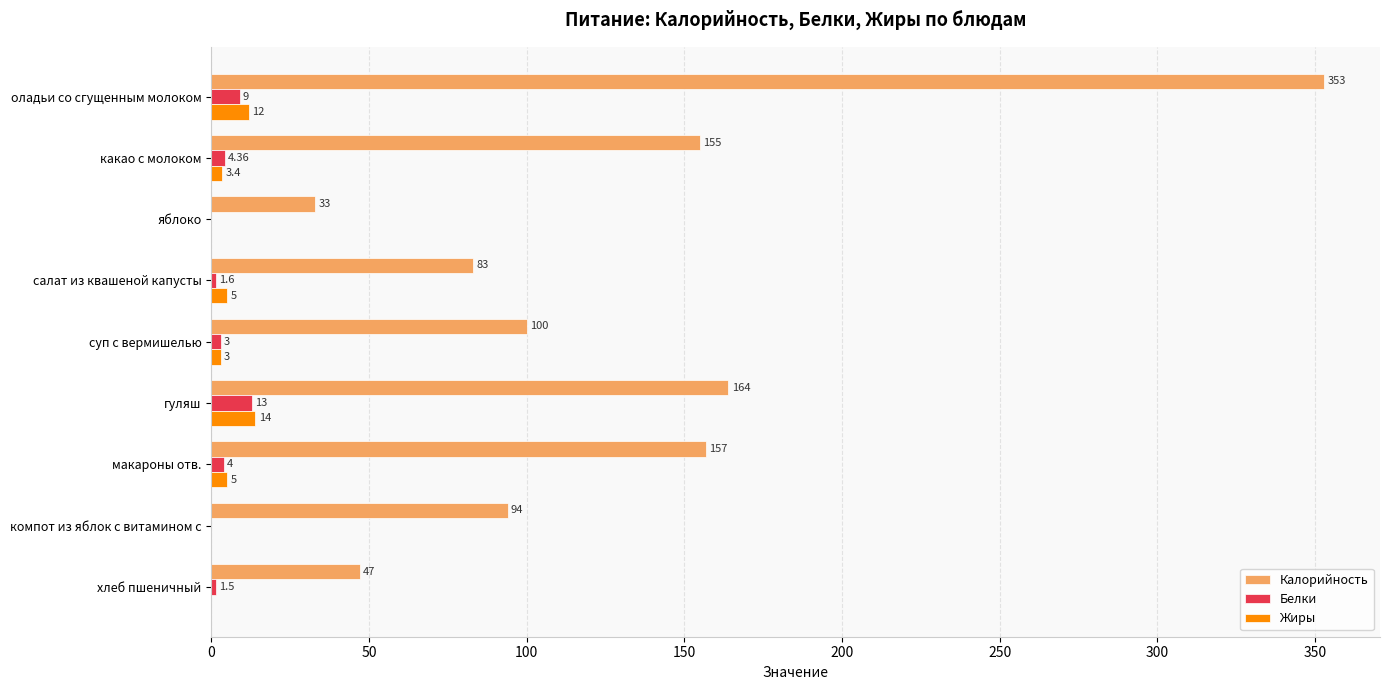

Which series changed the most between оладьи со сгущенным молоком and какао с молоком?

Калорийность